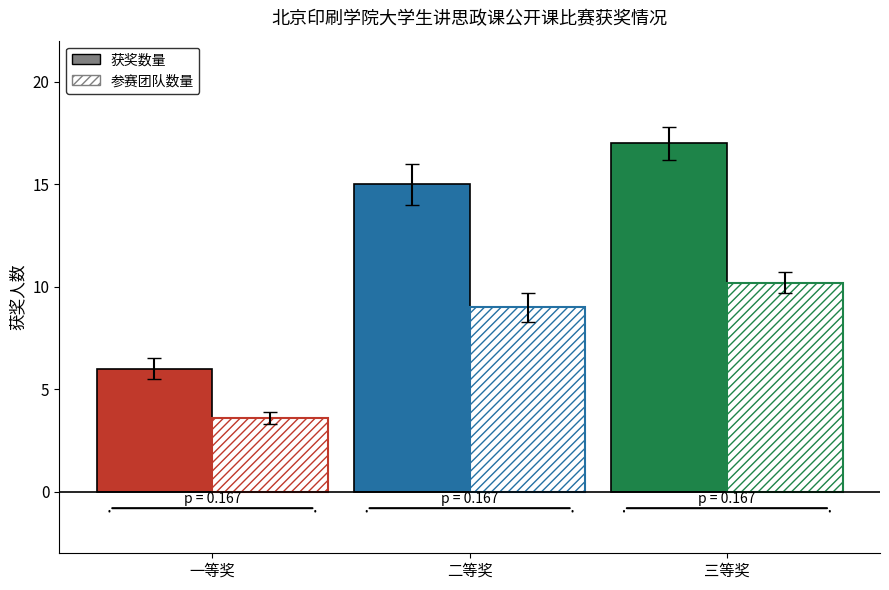

What is the spread (max minus min) of values at 二等奖?

6.0